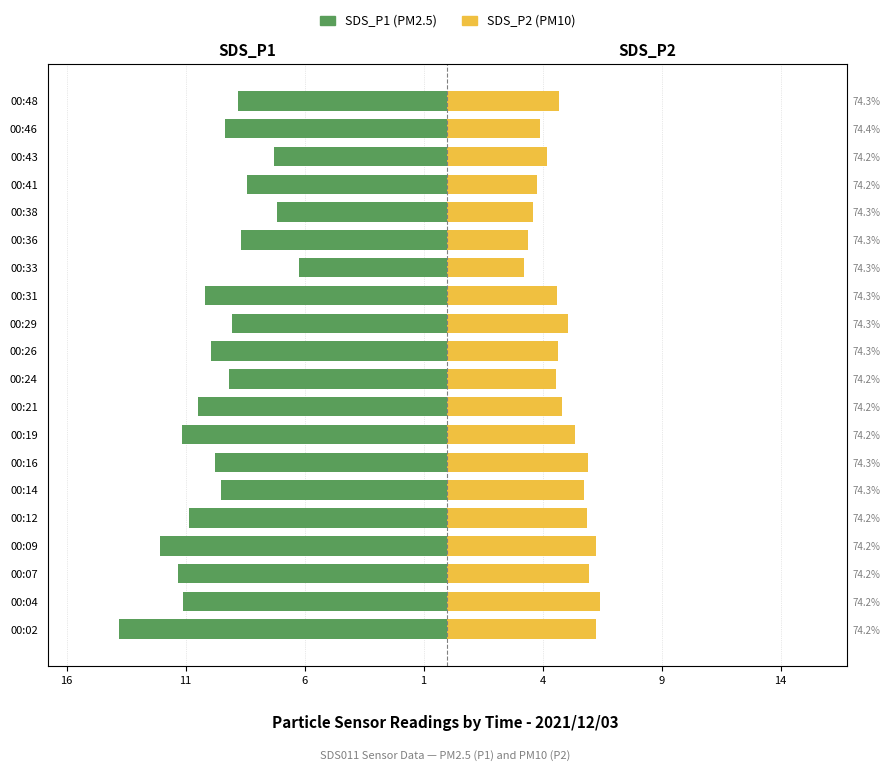

What is the difference between the maximum and minimum values in the SDS_P2 series?

3.2